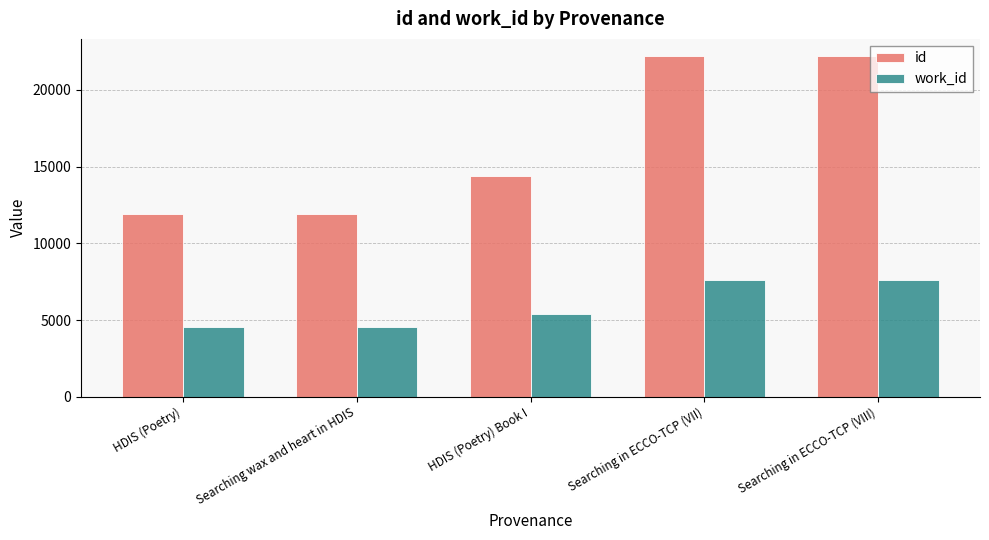

What is the spread (max minus min) of values at Searching wax and heart in HDIS?

7396